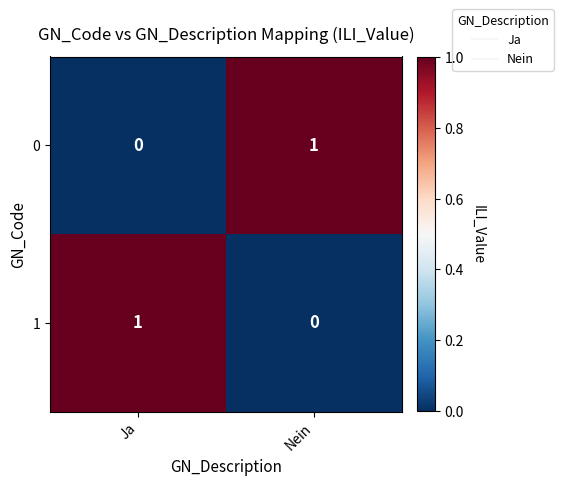

Rank the series at Ja from highest to lowest value.

1, 0